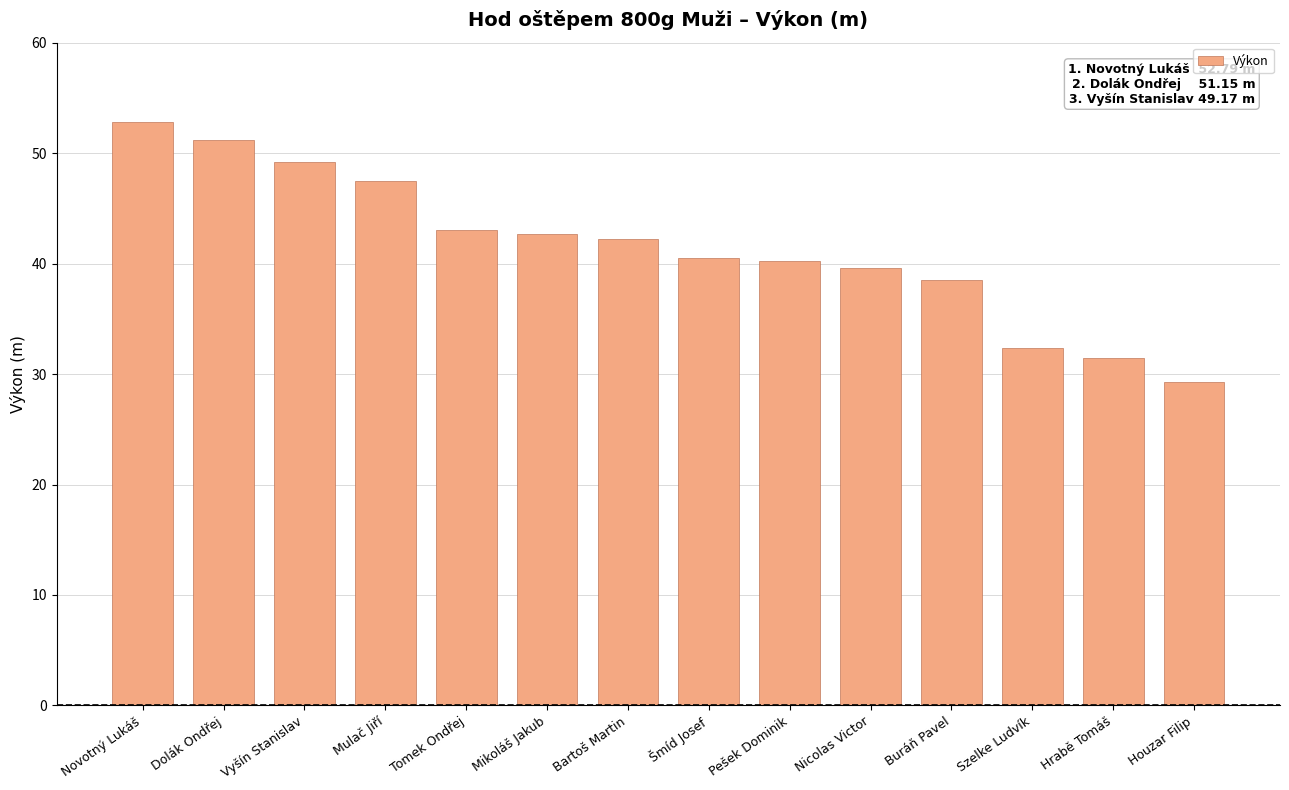

What is the change in value from Dolák Ondřej to Hrabě Tomáš?

-19.7